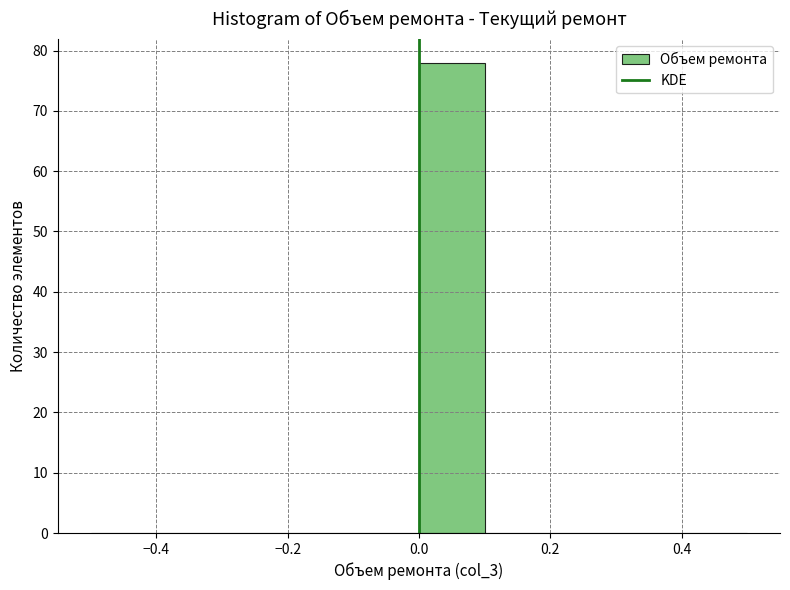

Over which range of the x-axis is the bar tallest?

0.0 to 0.1